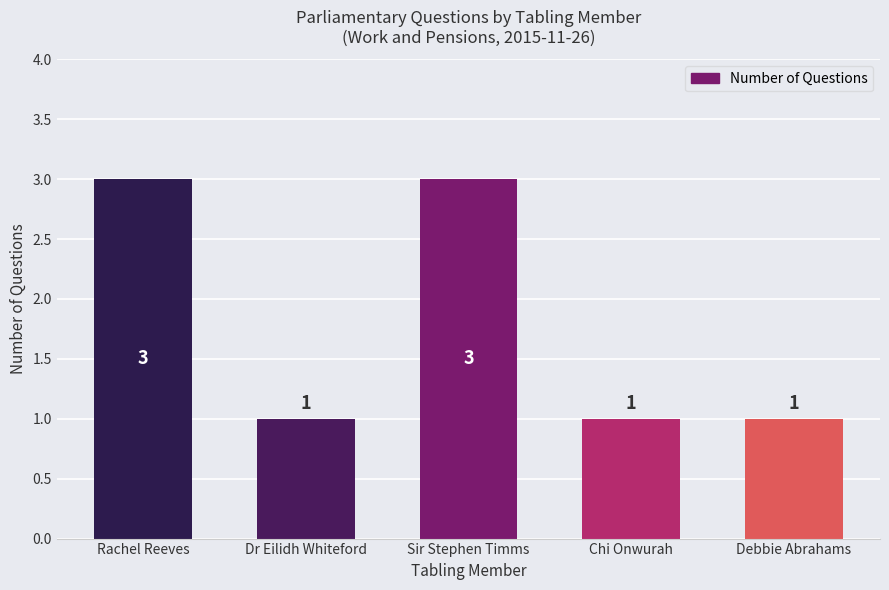

What is the label of the 5th bar from the right?

Rachel Reeves